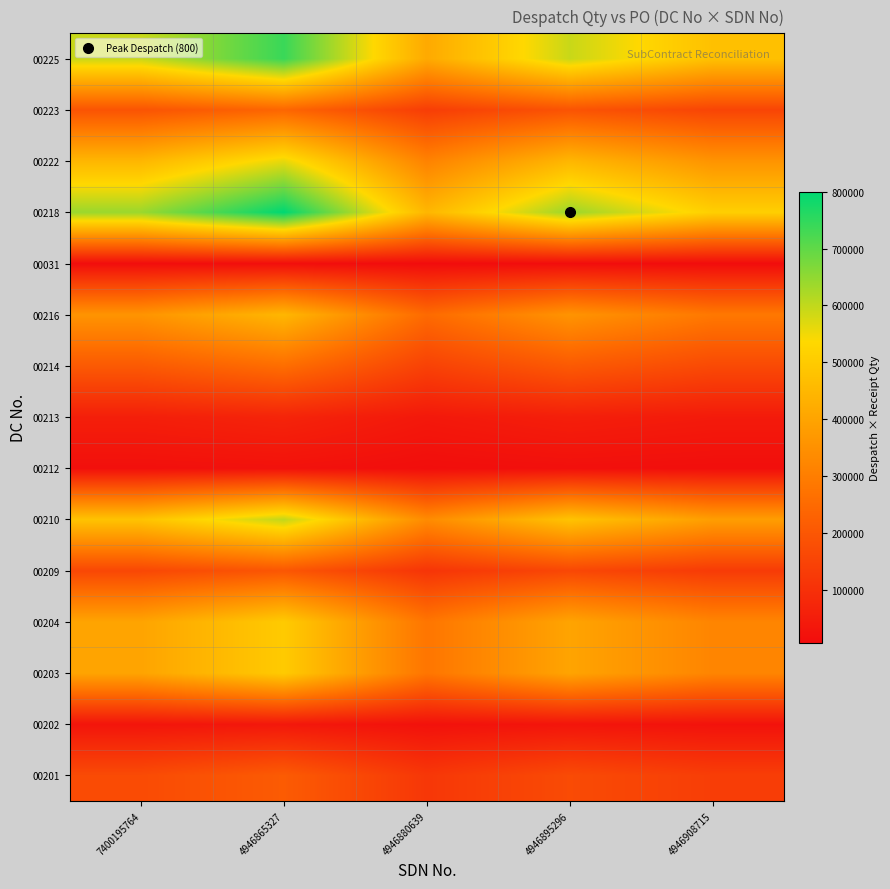

Reading right to left, extract all data points from this chart.

00201: 4946908715=135680	4946895296=169600	4946880639=118720	4946865327=212000	7400195764=169600
00202: 4946908715=24320	4946895296=30400	4946880639=21280	4946865327=38000	7400195764=30400
00203: 4946908715=320000	4946895296=400000	4946880639=280000	4946865327=500000	7400195764=400000
00204: 4946908715=320000	4946895296=400000	4946880639=280000	4946865327=500000	7400195764=400000
00209: 4946908715=128000	4946895296=160000	4946880639=112000	4946865327=200000	7400195764=160000
00210: 4946908715=384000	4946895296=480000	4946880639=336000	4946865327=600000	7400195764=480000
00212: 4946908715=14080	4946895296=17600	4946880639=12320	4946865327=22000	7400195764=17600
00213: 4946908715=44800	4946895296=56000	4946880639=39200	4946865327=70000	7400195764=56000
00214: 4946908715=166400	4946895296=208000	4946880639=145600	4946865327=260000	7400195764=208000
00216: 4946908715=286720	4946895296=358400	4946880639=250880	4946865327=448000	7400195764=358400
00031: 4946908715=8960	4946895296=11200	4946880639=7840	4946865327=14000	7400195764=11200
00218: 4946908715=512000	4946895296=640000	4946880639=448000	4946865327=800000	7400195764=640000
00222: 4946908715=358400	4946895296=448000	4946880639=313600	4946865327=560000	7400195764=448000
00223: 4946908715=153600	4946895296=192000	4946880639=134400	4946865327=240000	7400195764=192000
00225: 4946908715=473600	4946895296=592000	4946880639=414400	4946865327=740000	7400195764=592000